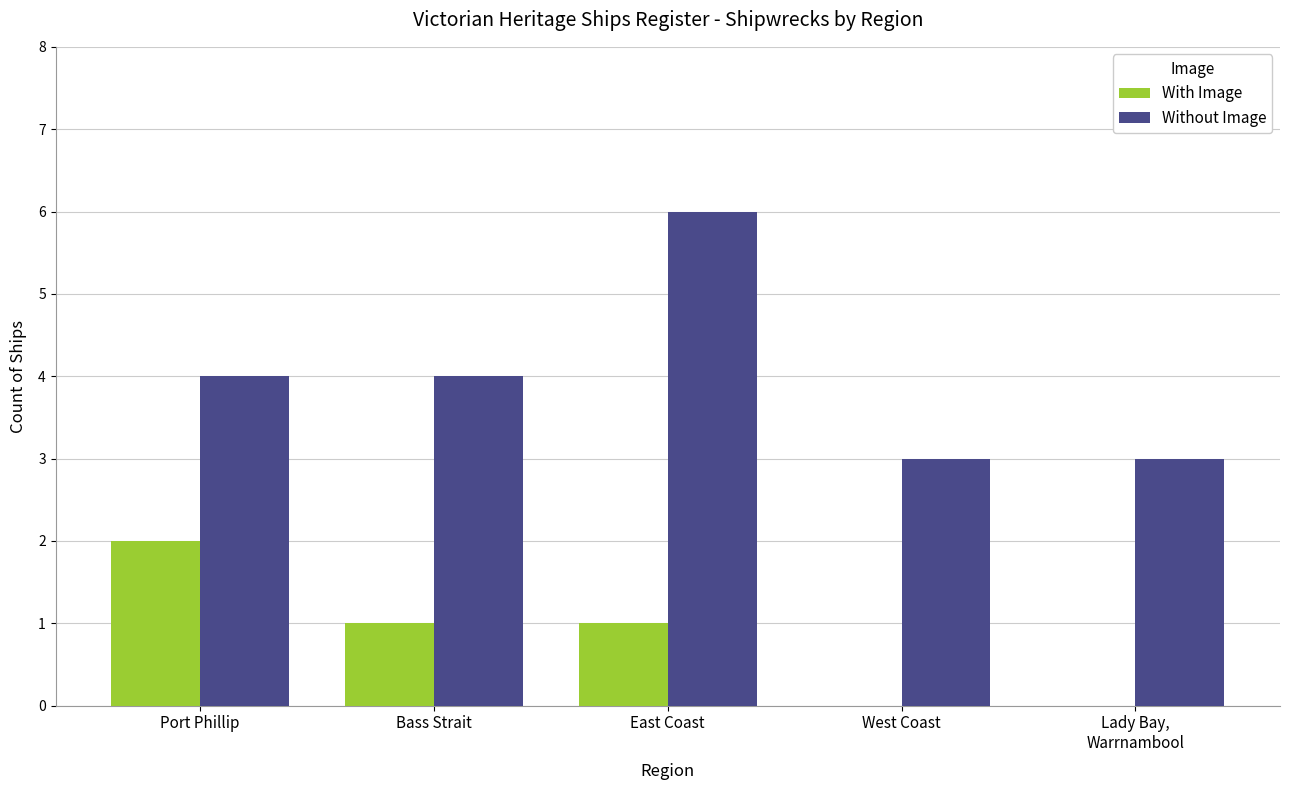

Reading left to right, extract all data points from this chart.

With Image: 2	1	1	0	0
Without Image: 4	4	6	3	3